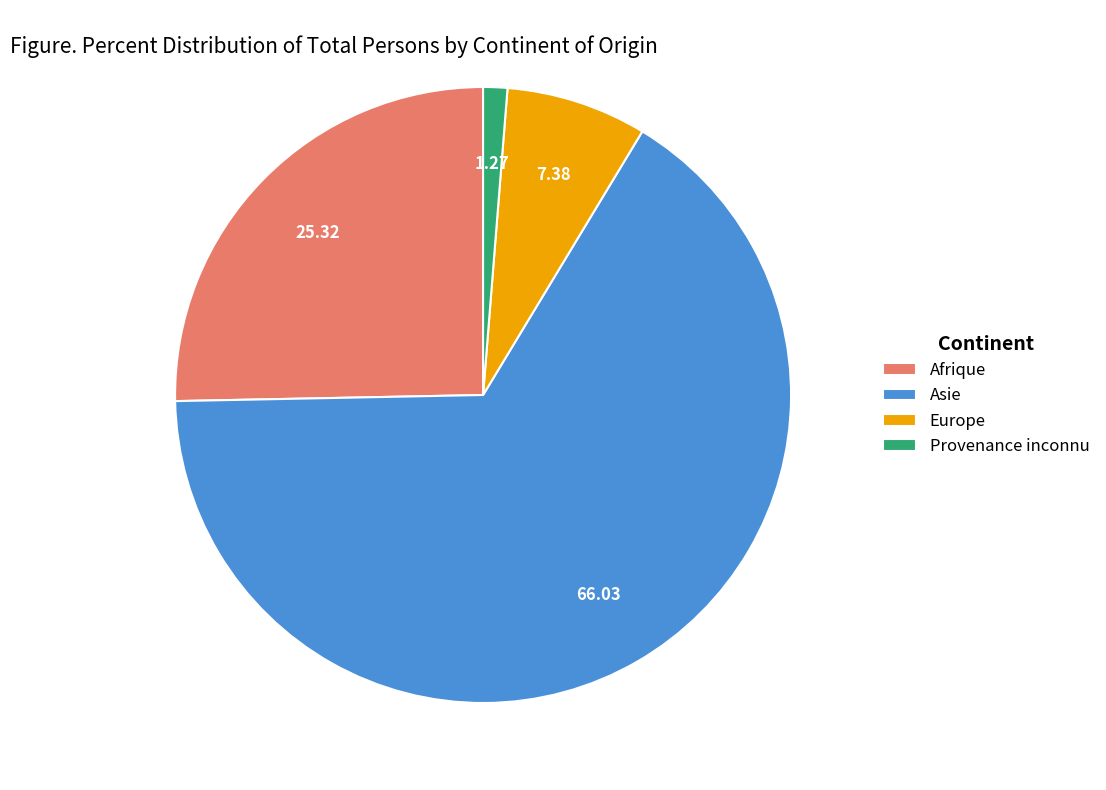

What is the ratio of the value at Europe to the value at Provenance inconnu?

5.8